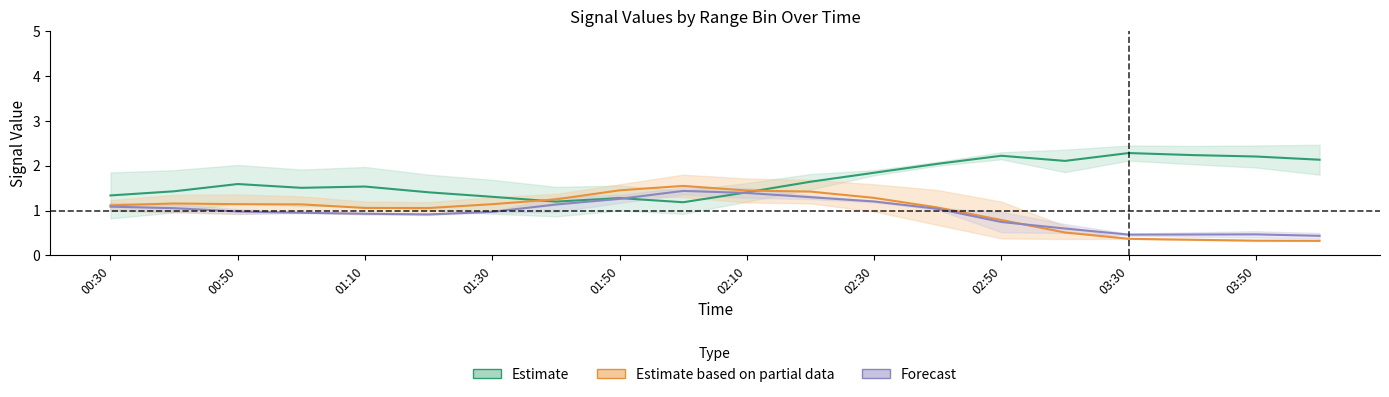

What is the value of the Forecast point at the 16th from the left?

0.6